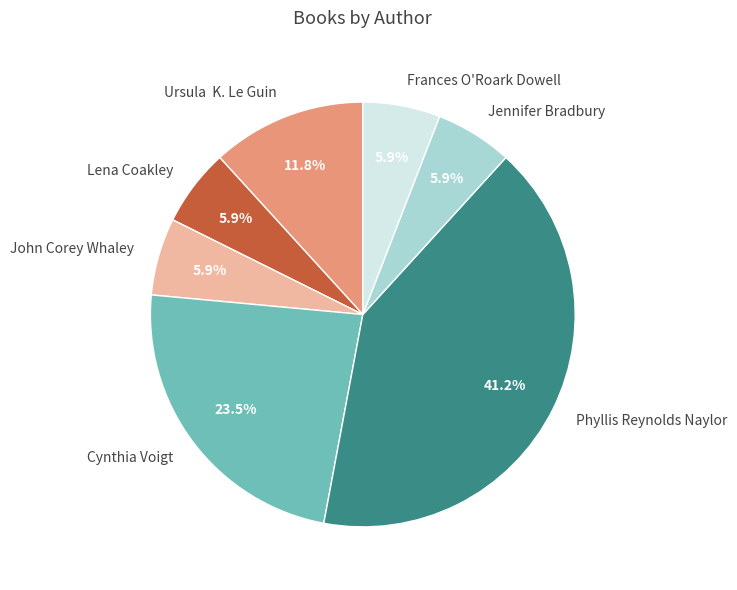

What is the largest slice in the pie chart?

Phyllis Reynolds Naylor